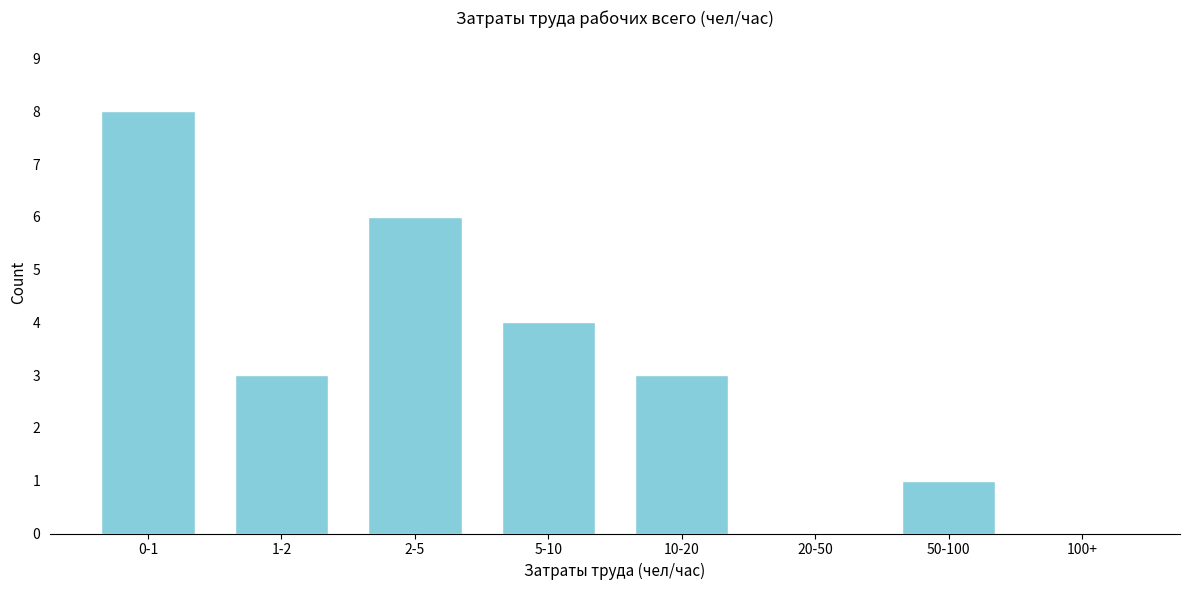

Reading left to right, transcribe all the data shown in this chart.

0-1=8	1-2=3	2-5=6	5-10=4	10-20=3	20-50=0	50-100=1	100+=0